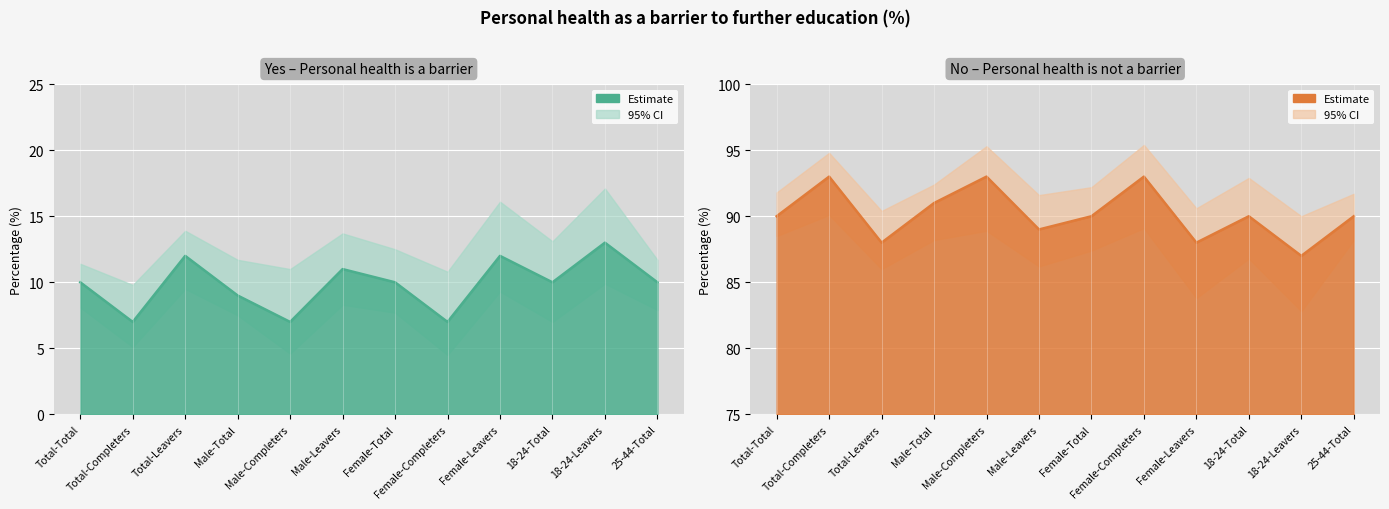

What is the sum of all Yes values?

118